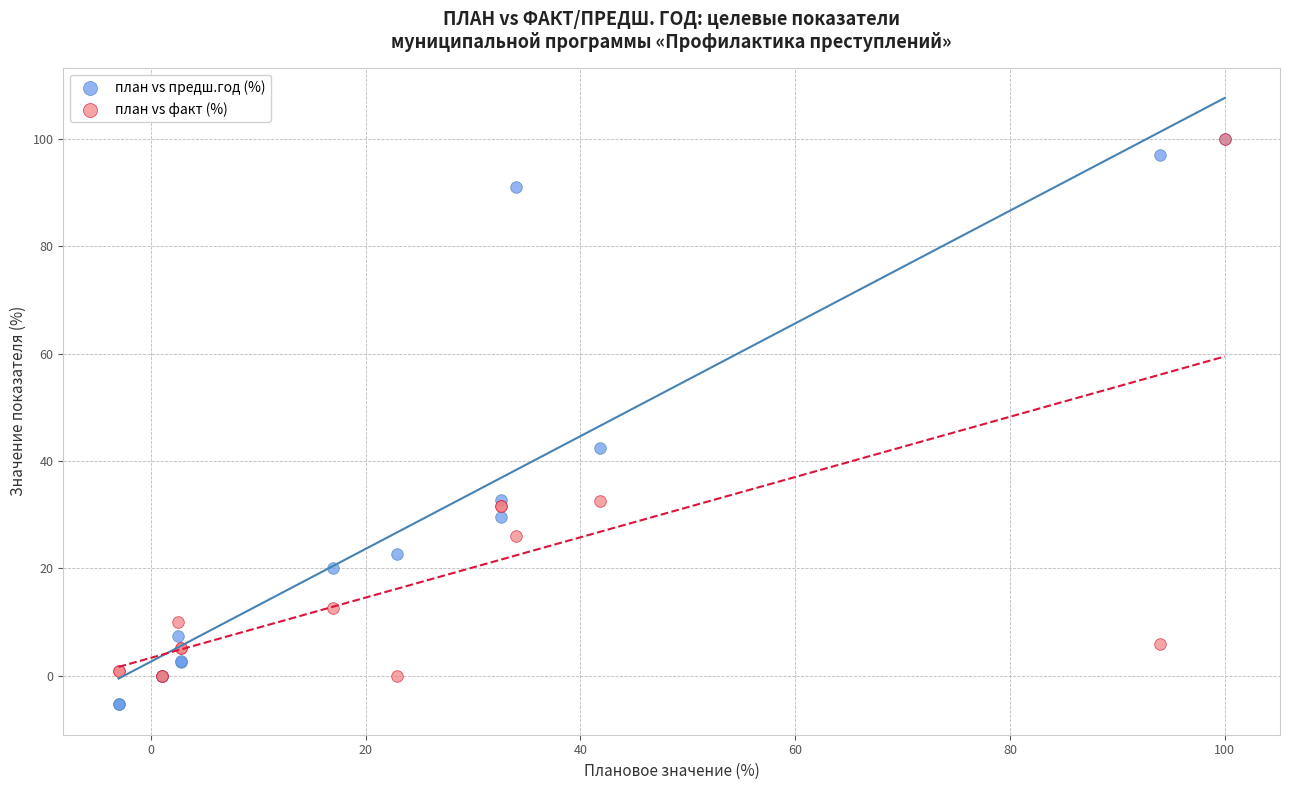

Across all series, what Y value is closest to 47?

42.4